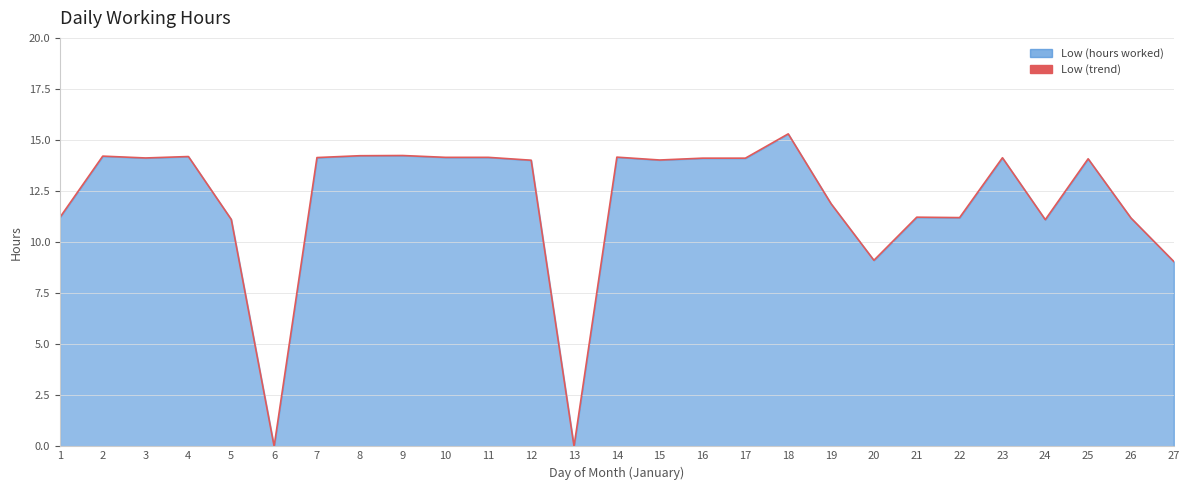

What is the difference between the values at 8 and 14?

0.1